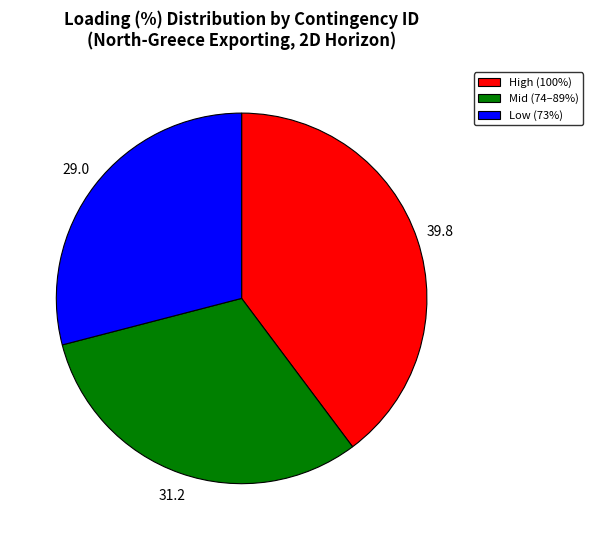

Which category has the smallest portion of the pie?

Low (73%)